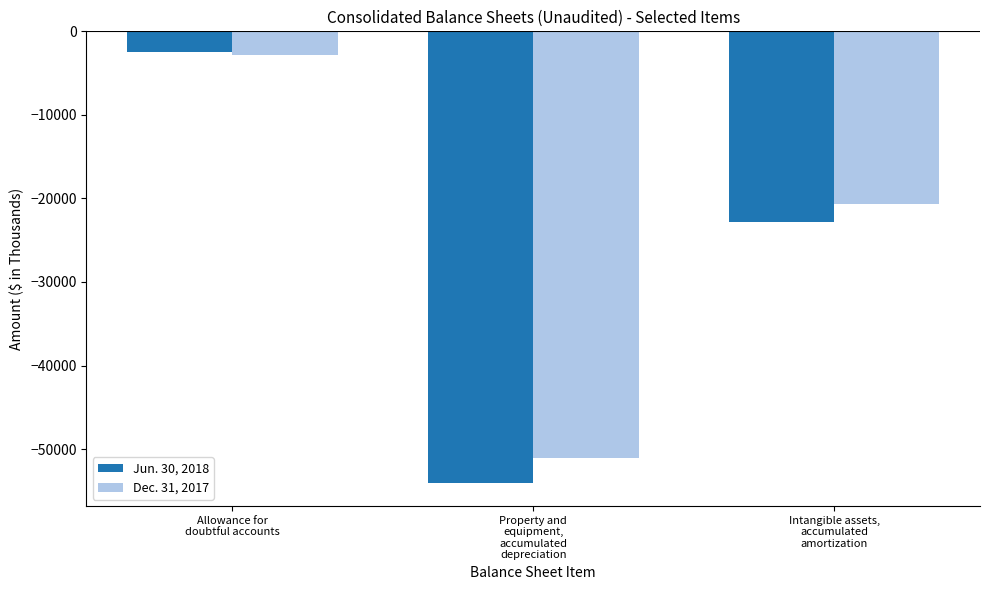

Which series has the largest range (max minus min)?

Jun. 30, 2018